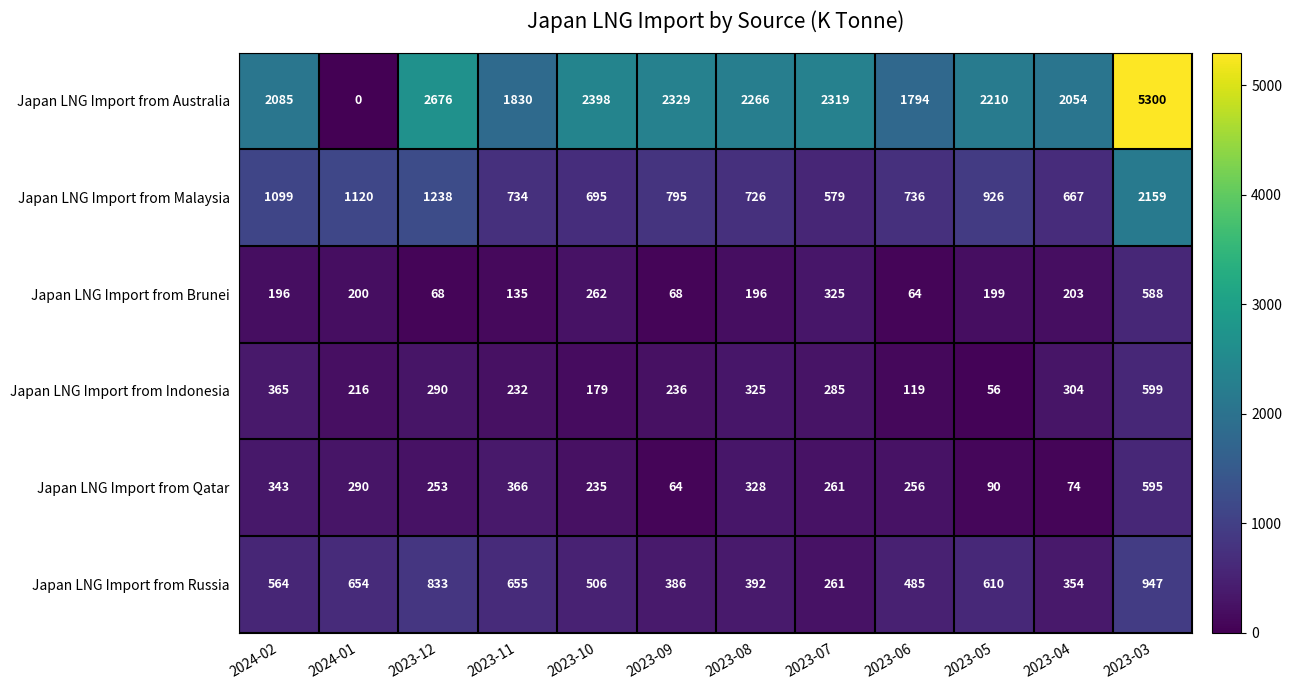

What is the sum of all Japan LNG Import from Malaysia values?

11474